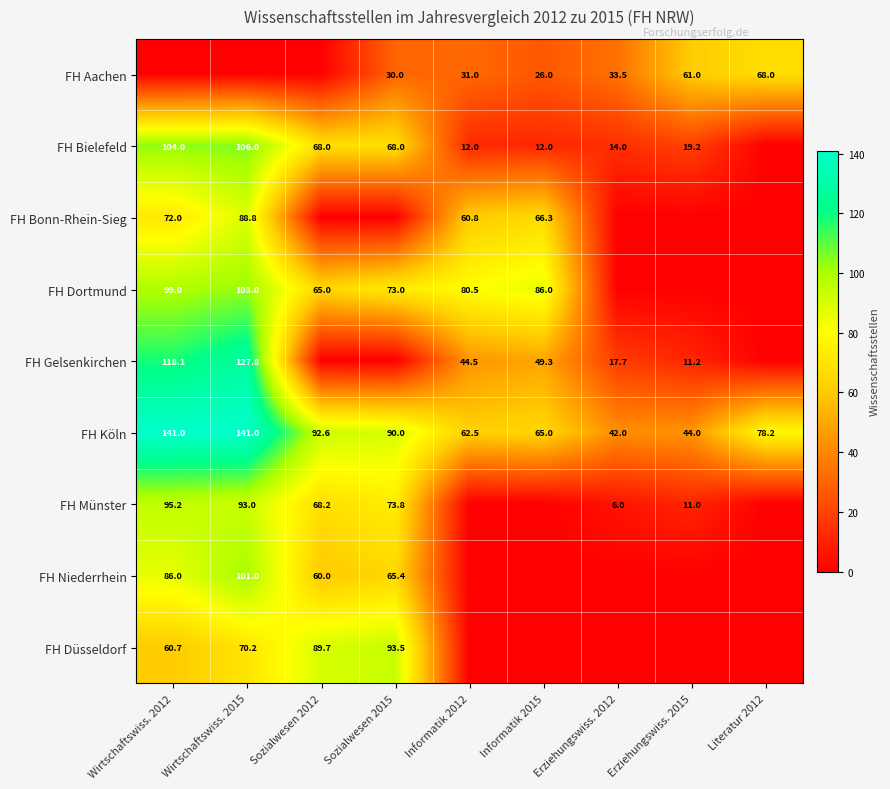

True or false: FH Köln has a value of 92.6 at Sozialwesen 2012.

True